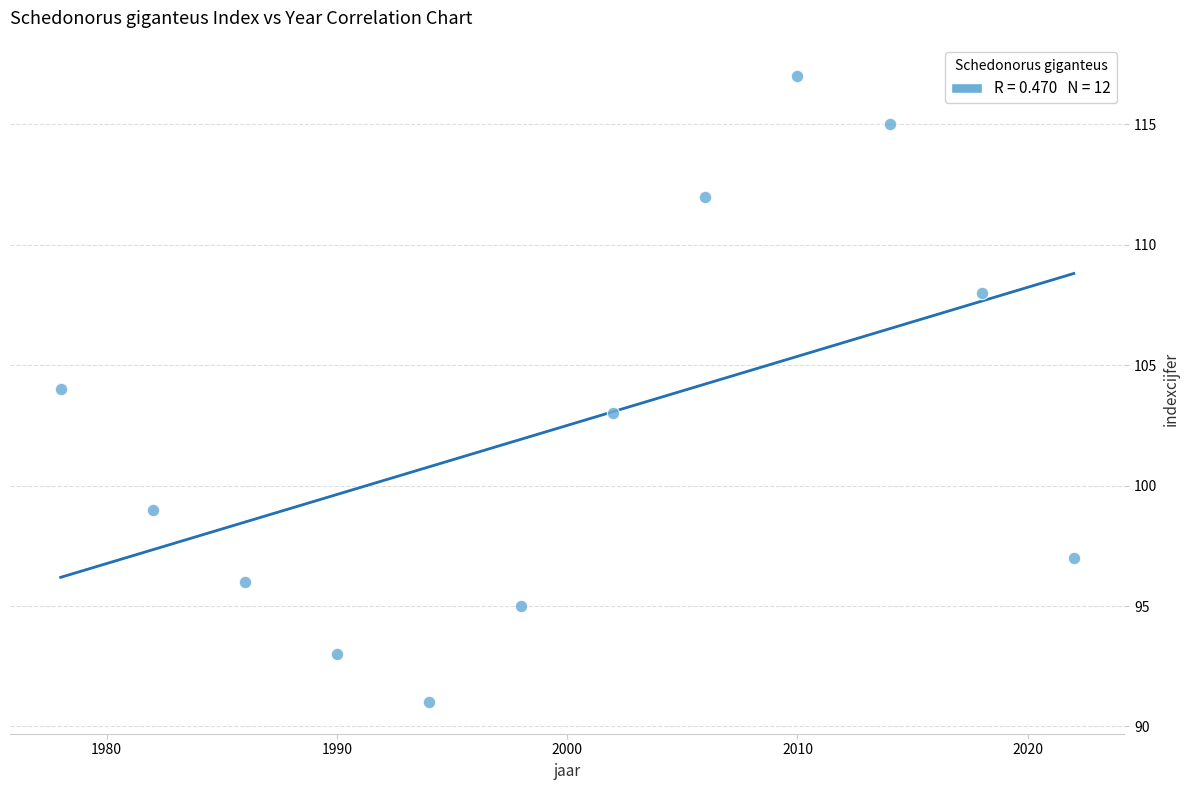

What is the range of Y values (max minus min)?

26